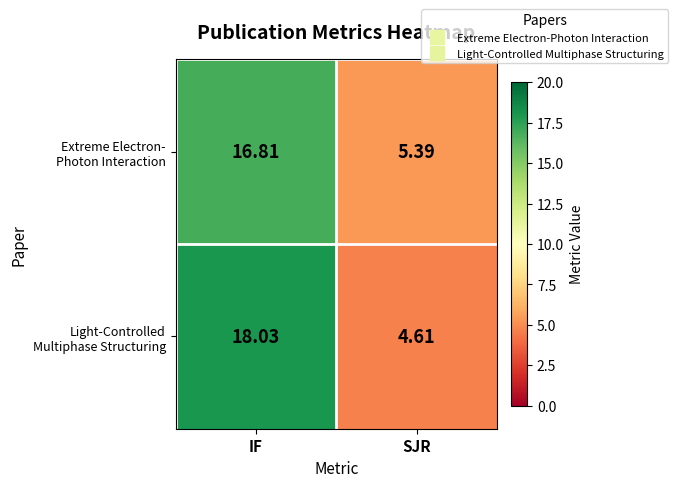

At which category is the sum across all series the highest?

IF